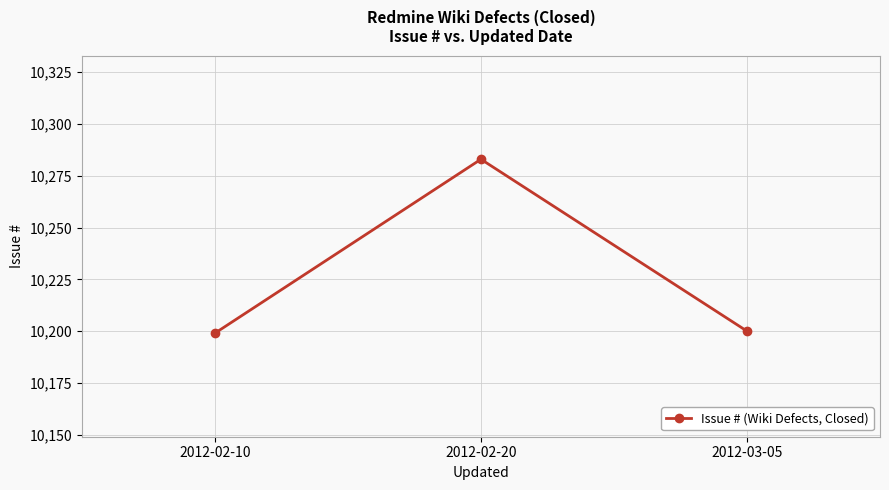

The chart shows a value of 6263 at 2012-02-20. True or false?

False